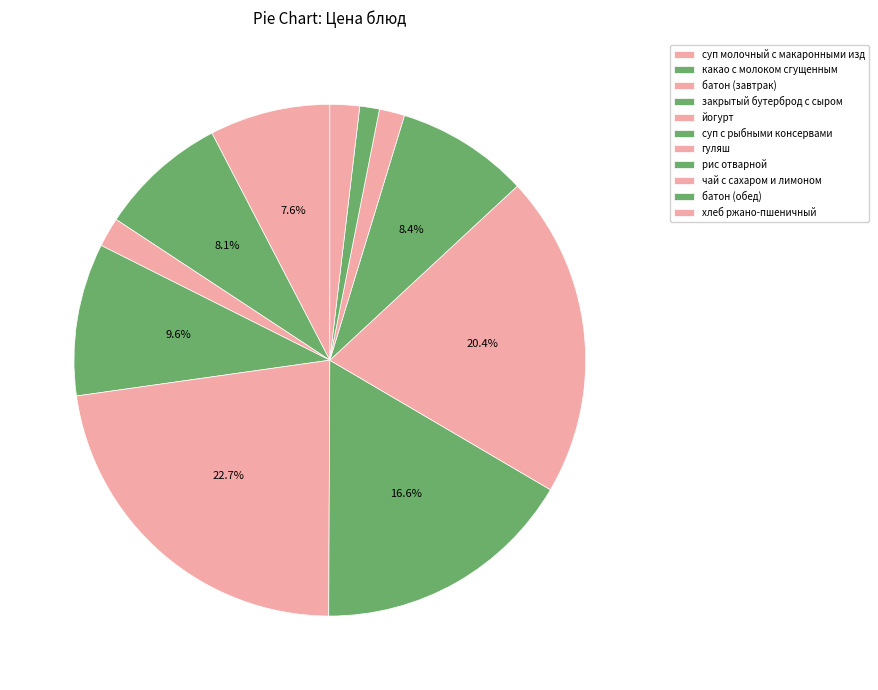

True or false: чай с сахаром и лимоном accounts for 2% of the total.

True